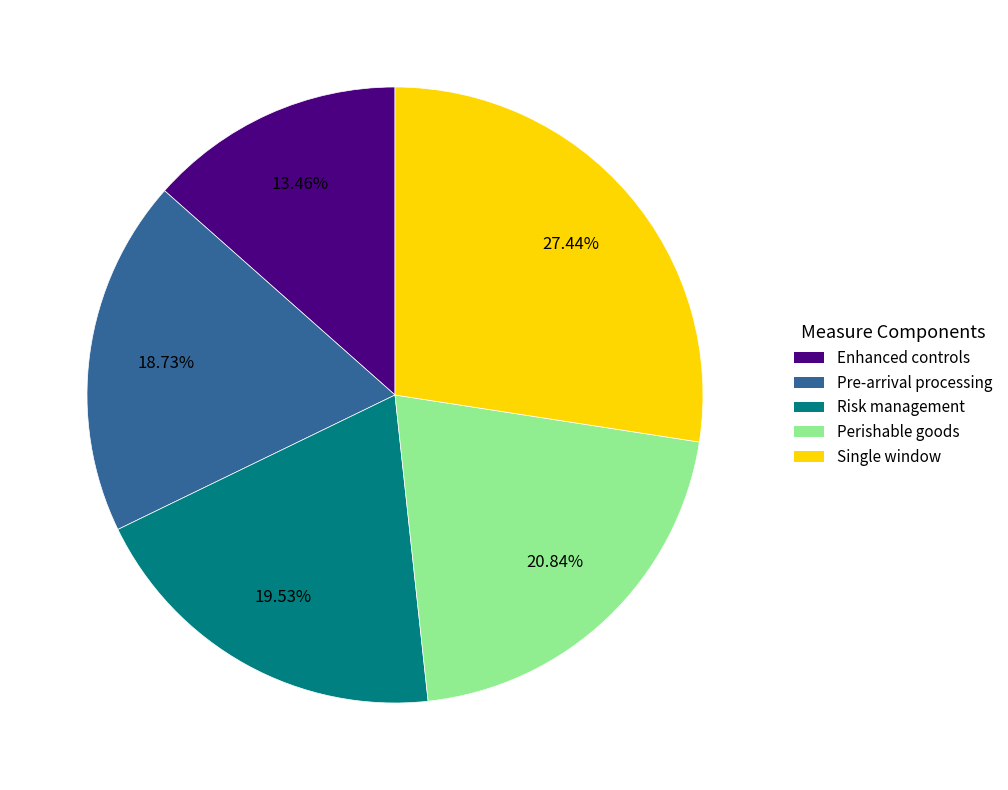

Which category has the smallest portion of the pie?

Enhanced controls